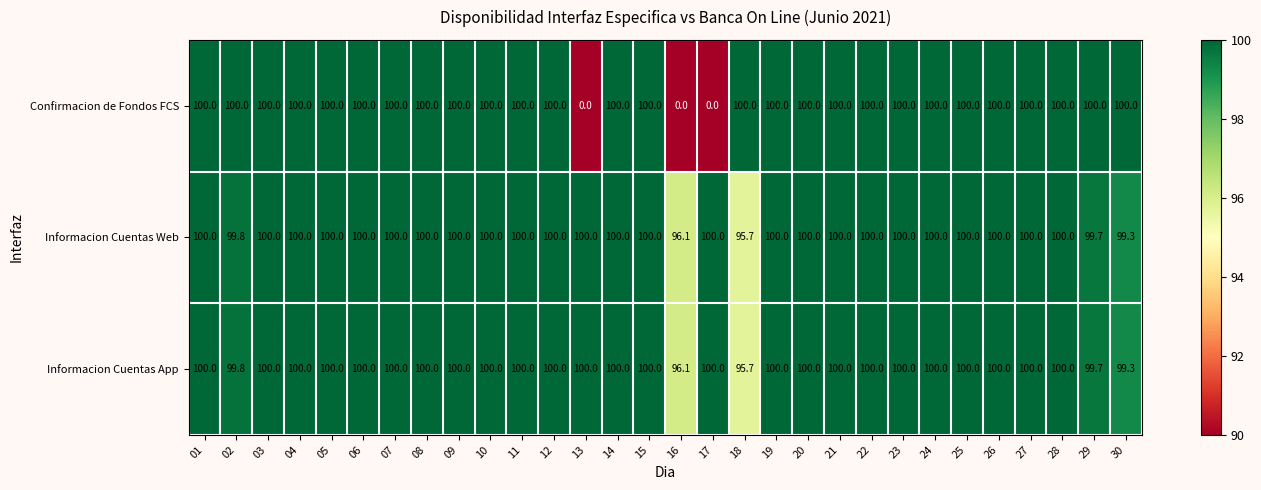

What is the difference between the second highest and minimum values in the Informacion Cuentas Web series?

4.3